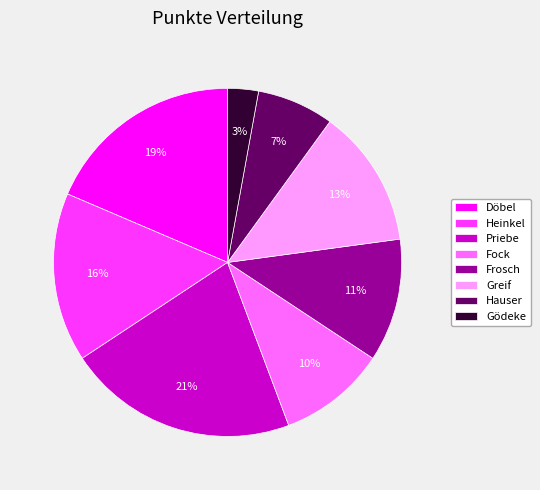

How many segments does this pie chart have?

8